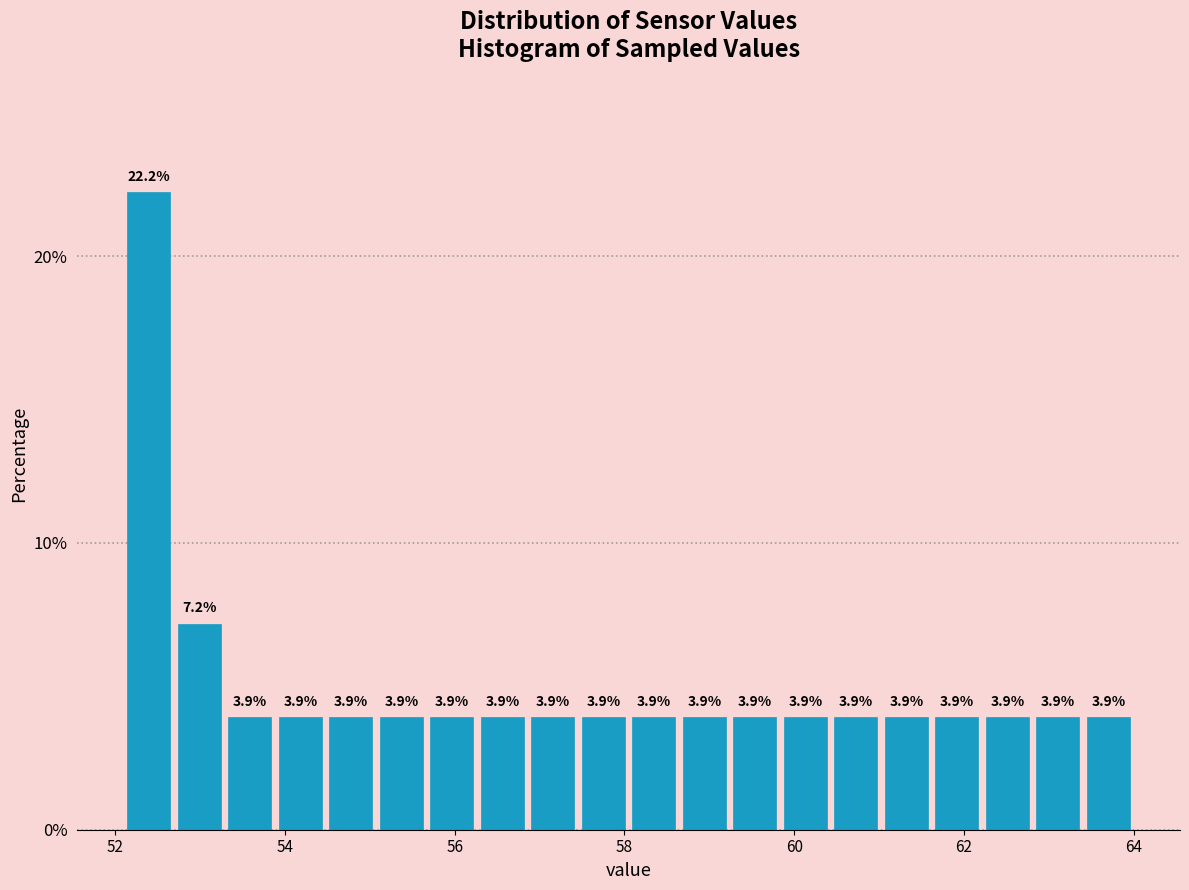

Around what value on the x-axis is the tallest bar? Give the approximate position of its centre, as read against the axis.

52.4